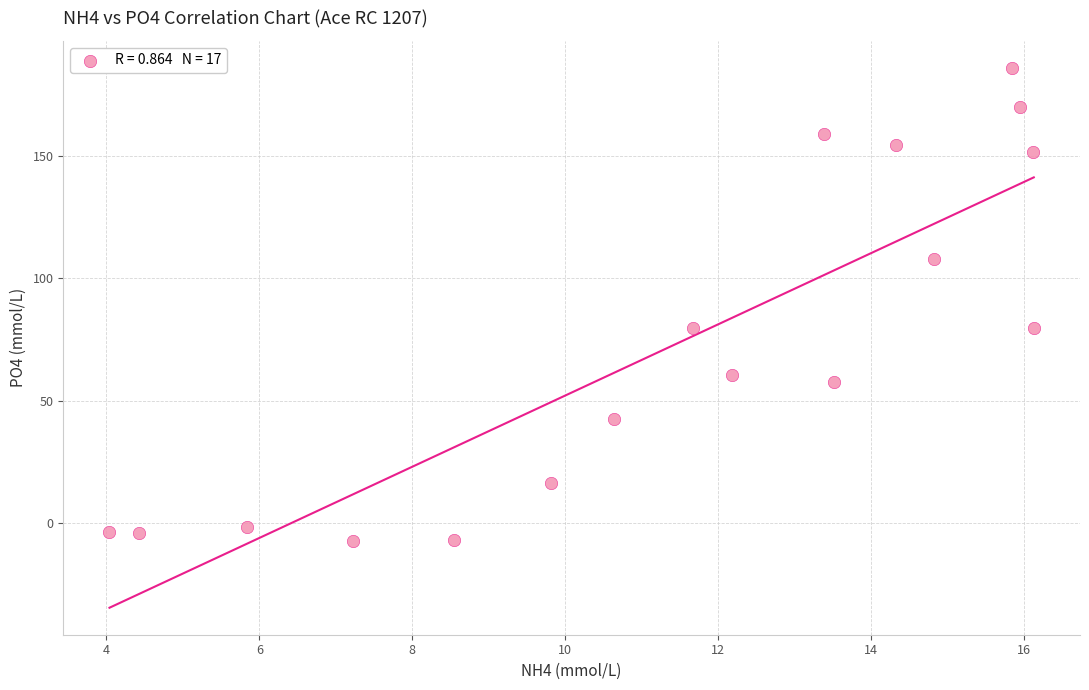

What is the range of X values (max minus min)?

12.1